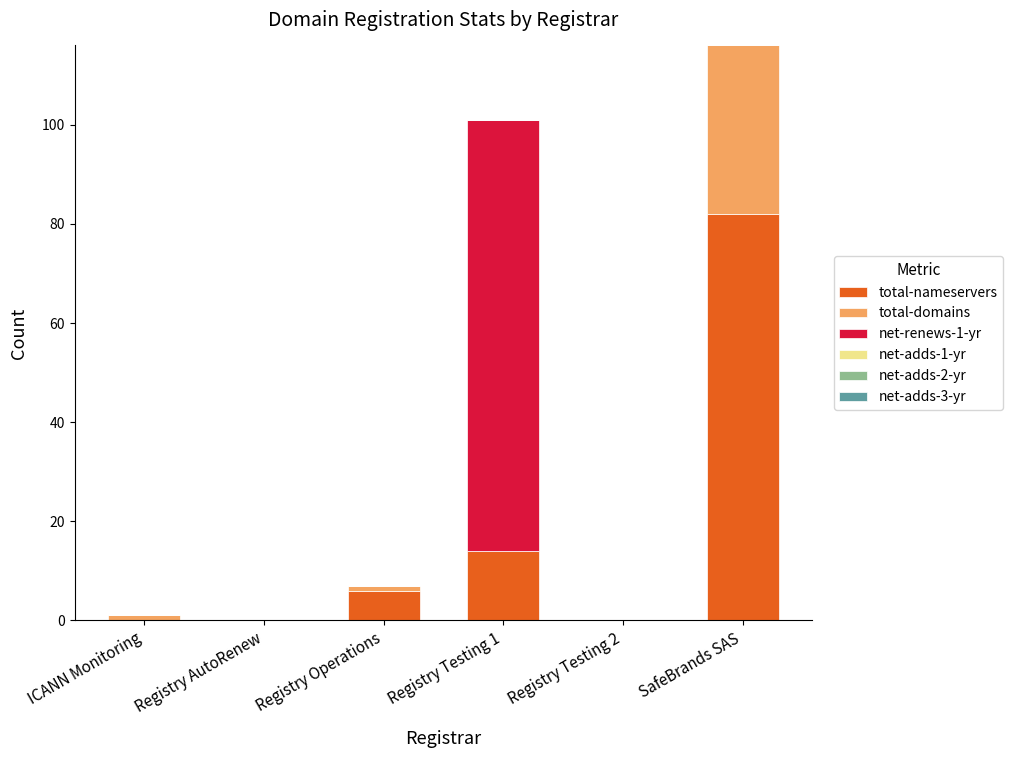

How many distinct data groups are displayed?

3